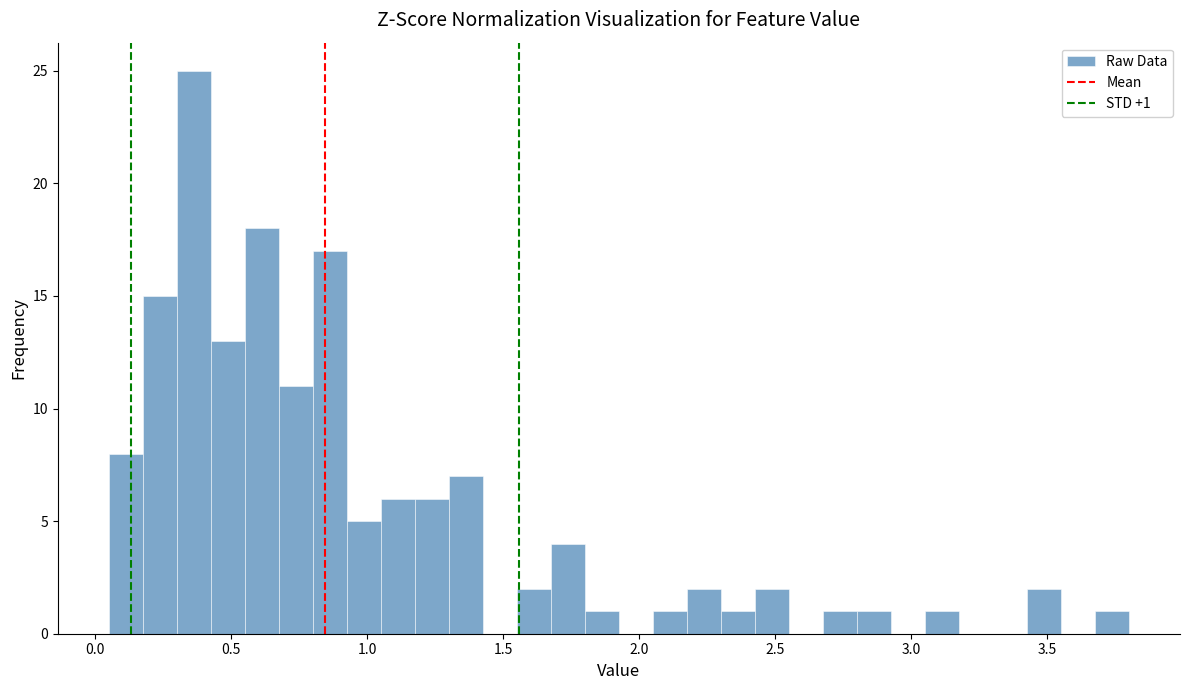

Read against the x-axis, roughly where is the centre of the tallest bar?

0.35